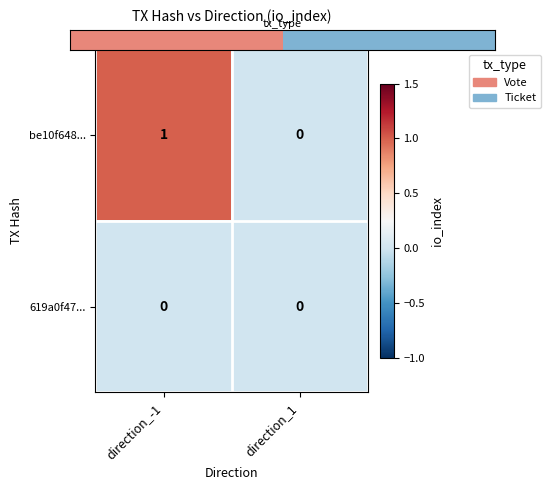

Which series changed the most between direction_-1 and direction_1?

be10f648...